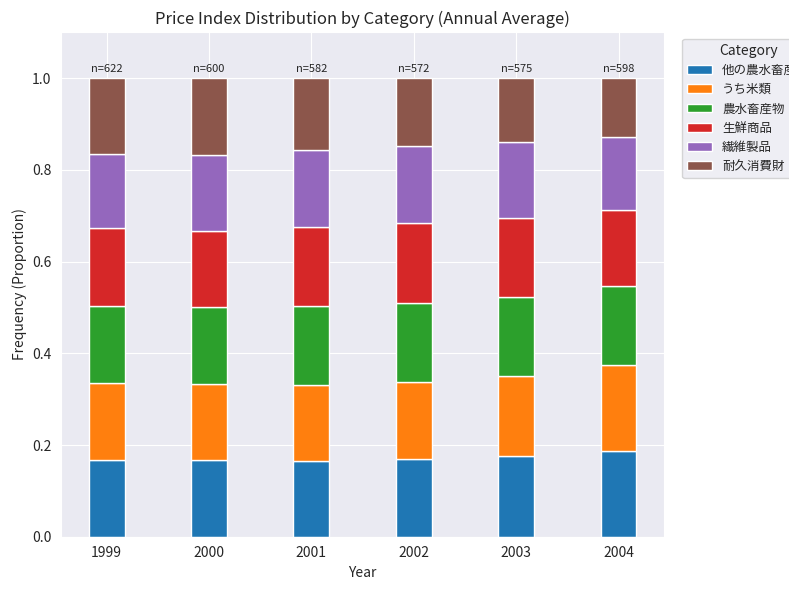

What is the total value across all series at 2004?

1.0